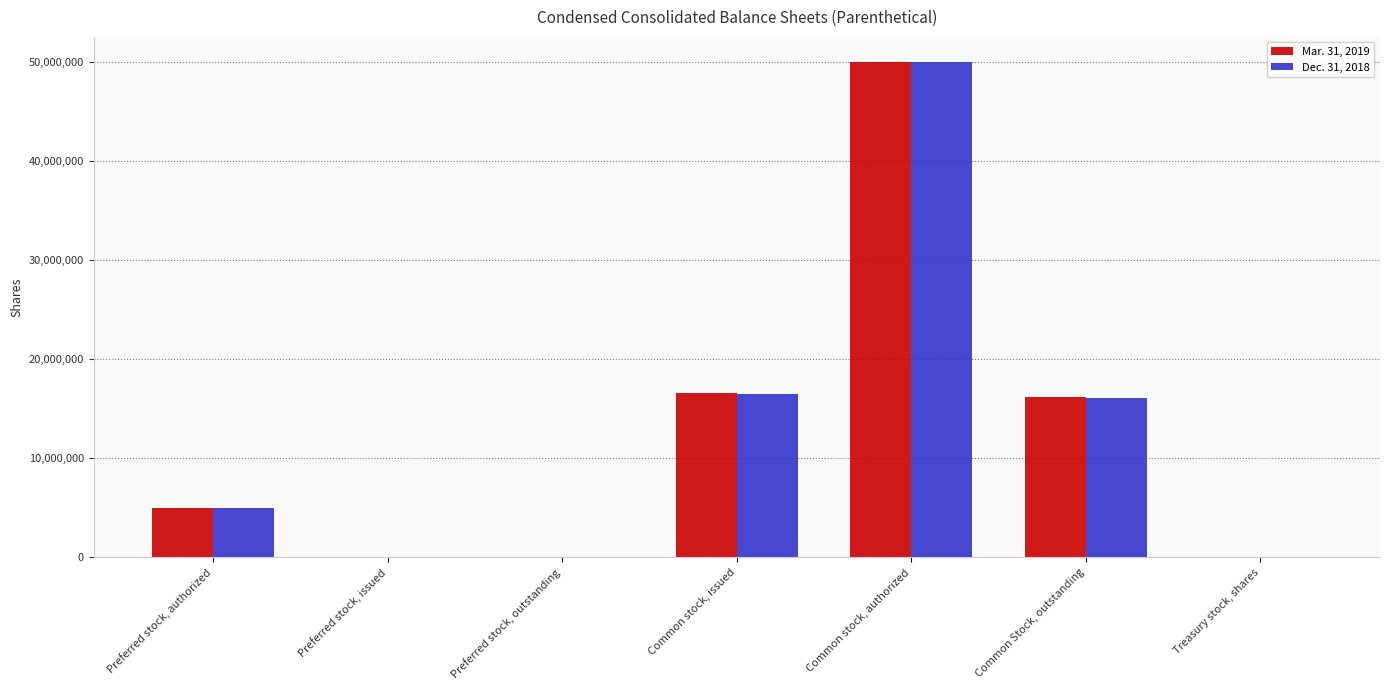

Which category has the highest value in the Mar. 31, 2019 series?

Common stock, authorized